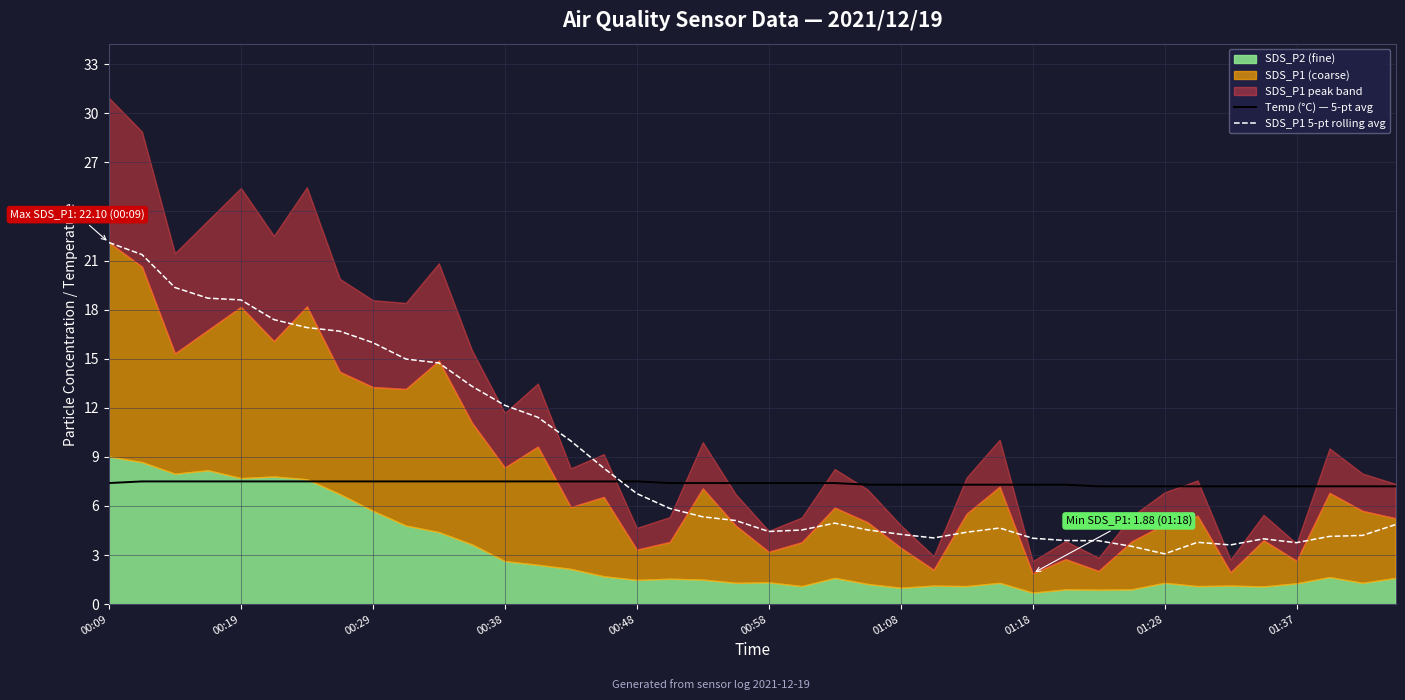

Which category has the highest value in the SDS_P1 5-pt rolling avg series?

00:09